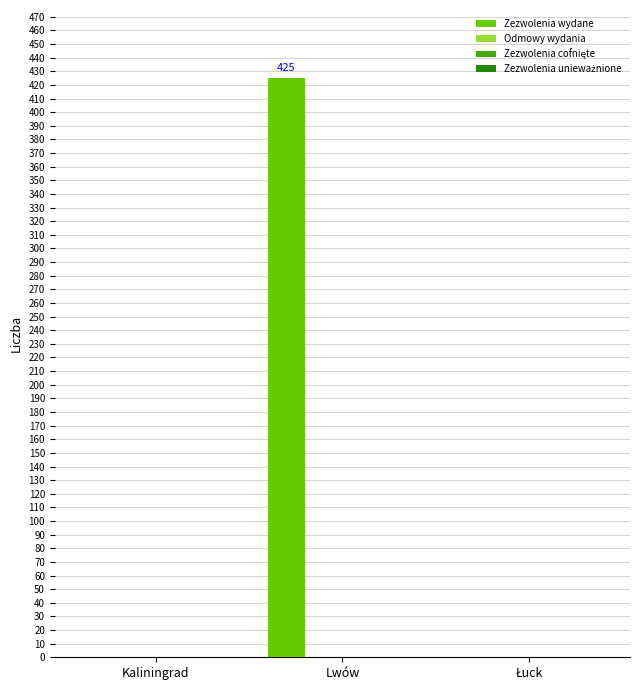

What is the maximum value shown in the chart?

425